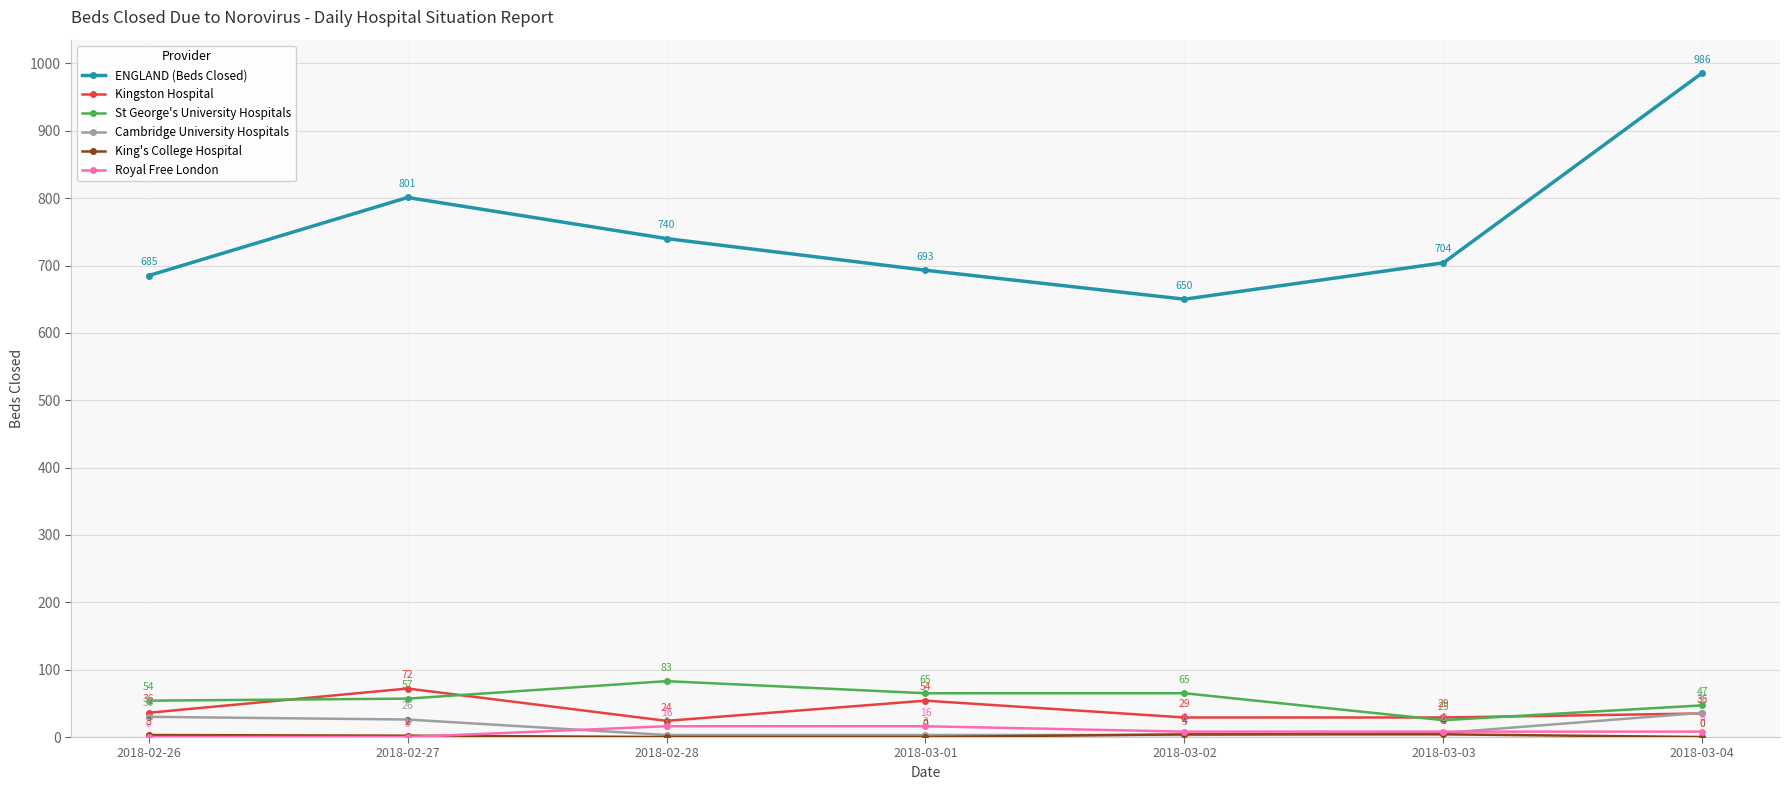

What value does the Royal Free London series have at 2018-02-28, to the nearest 5?

15